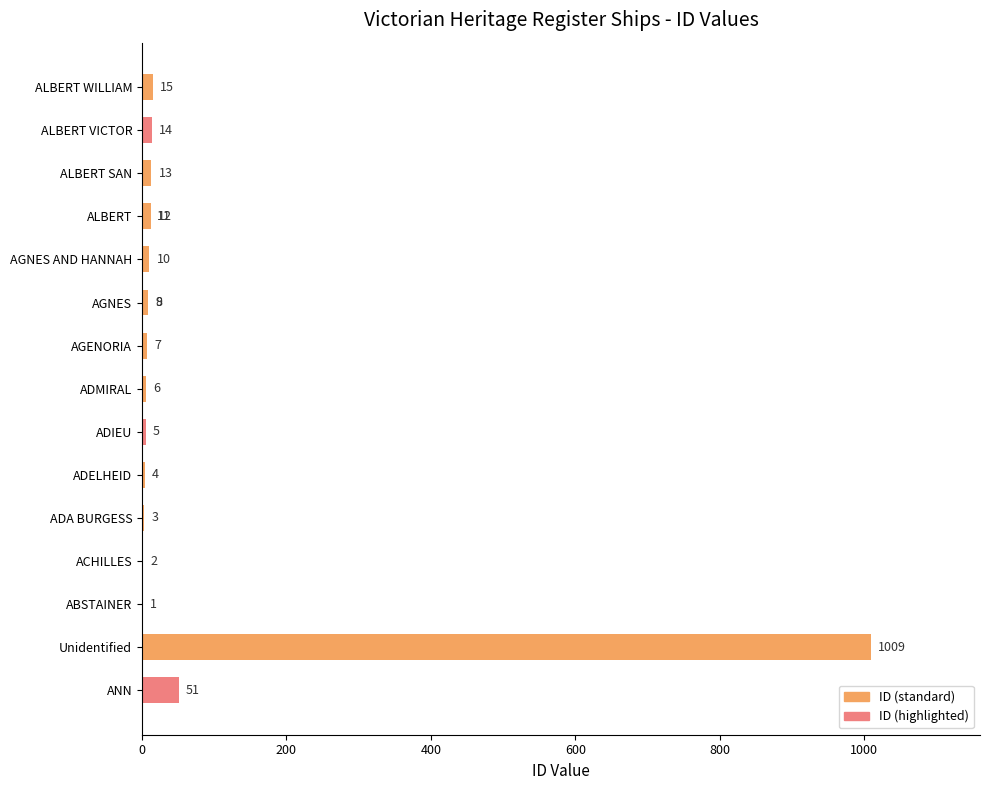

The value at 16 is 15. True or false?

True